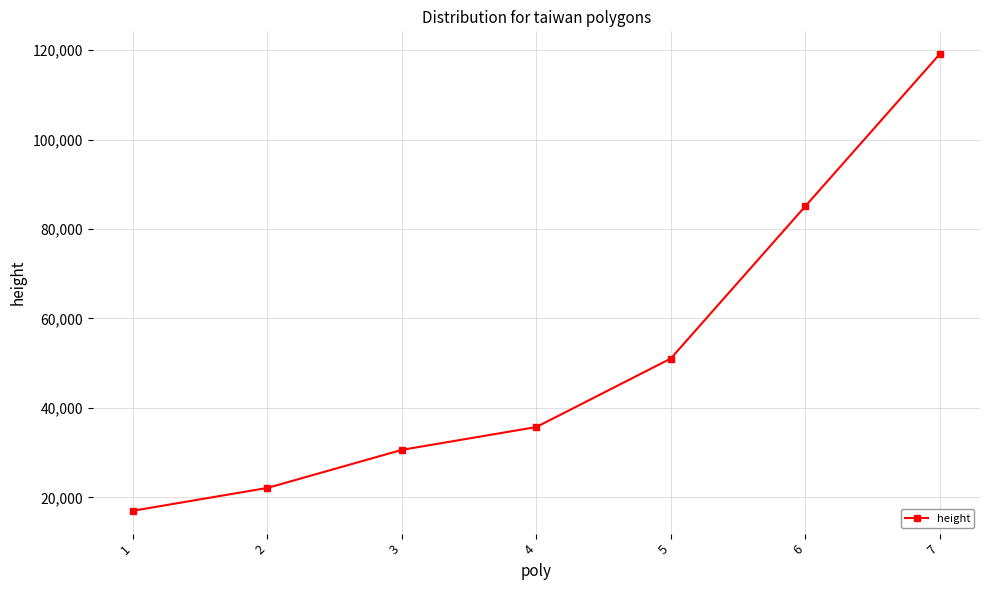

What is the difference between the values at 2 and 3?

8507